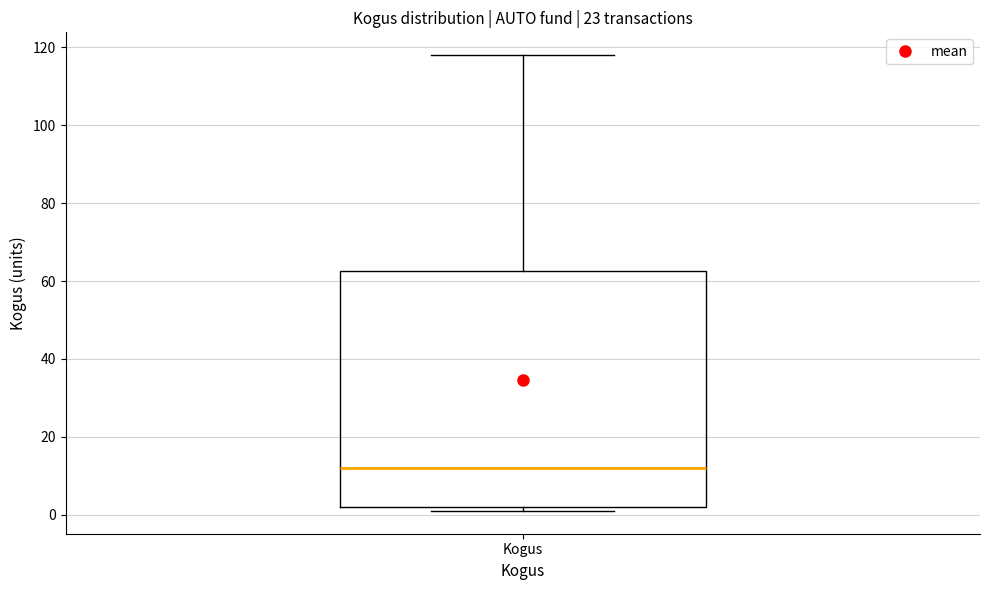

Where is the lower edge of the box for Kogus on the y-axis? The values are not printed on the chart, so give them approximately, as read against the axis.

2